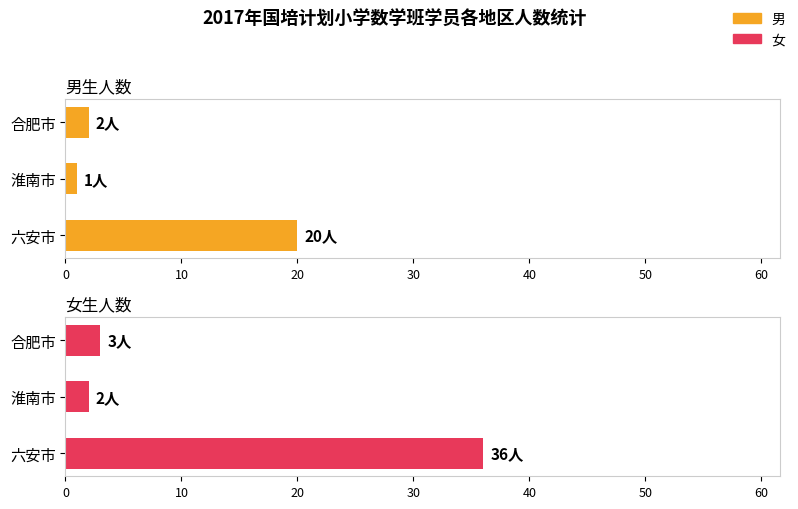

What is the minimum value for 女?

2